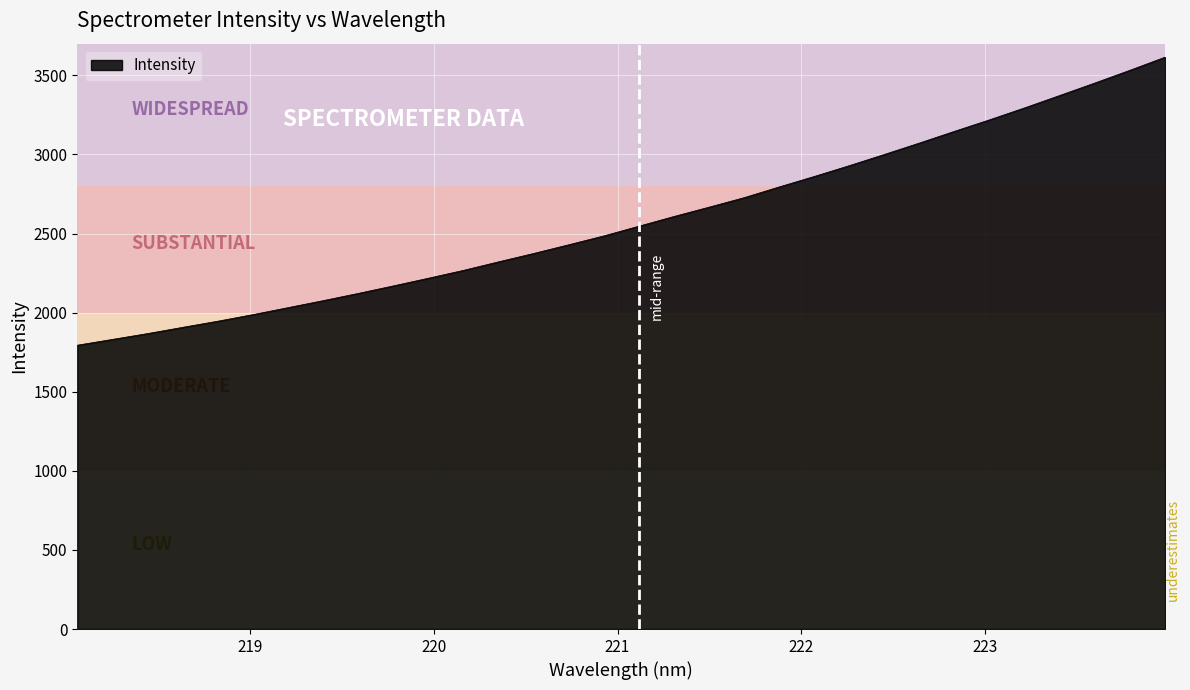

What is the greatest value displayed?

3614.6